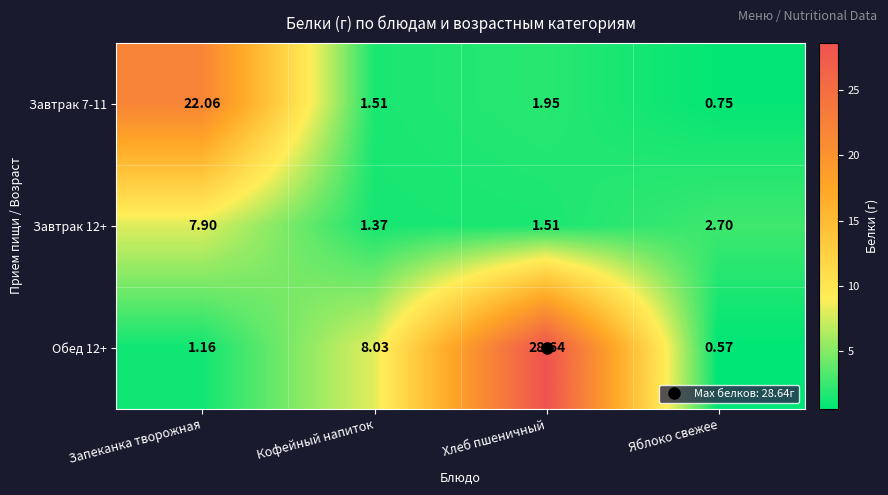

At which category does the chart reach its minimum across all series?

Яблоко свежее